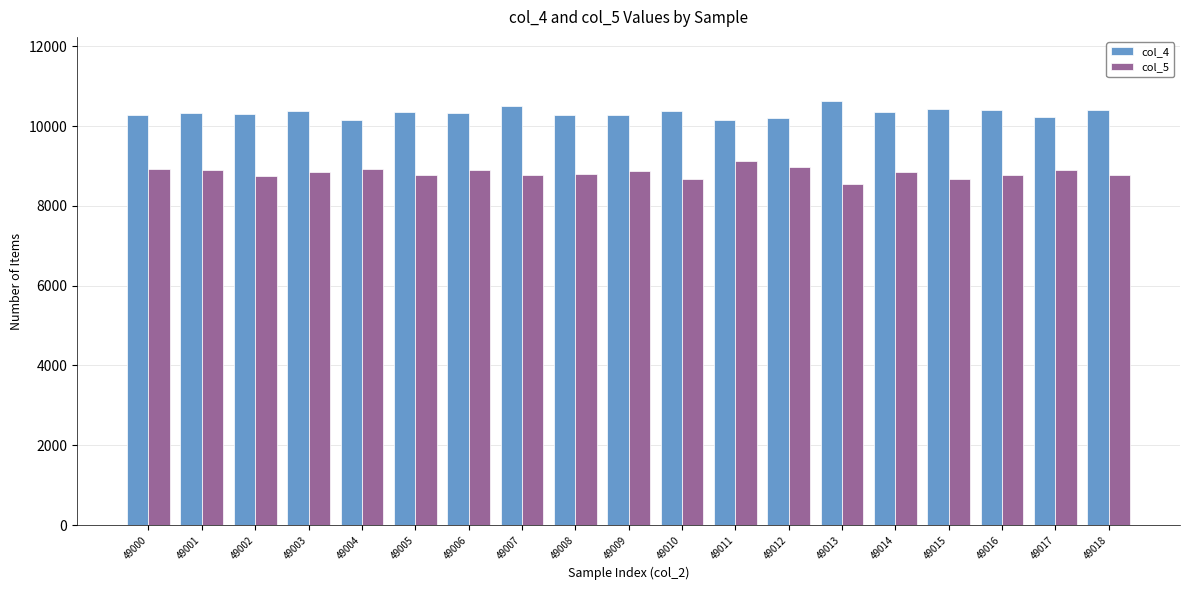

Which category has the highest value in the col_4 series?

49013